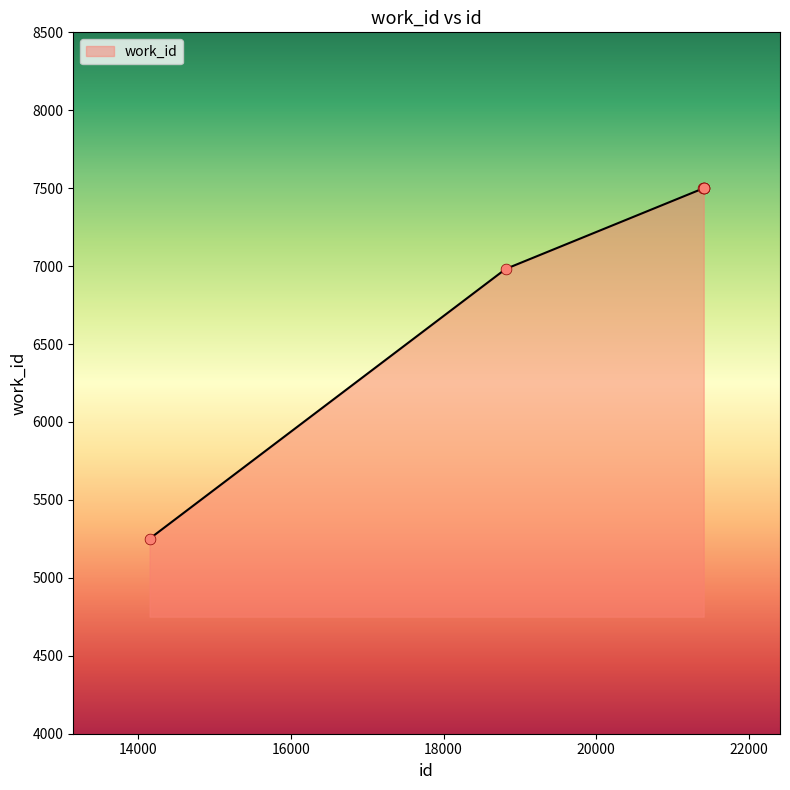

What is the difference between the second highest and second lowest values?

517